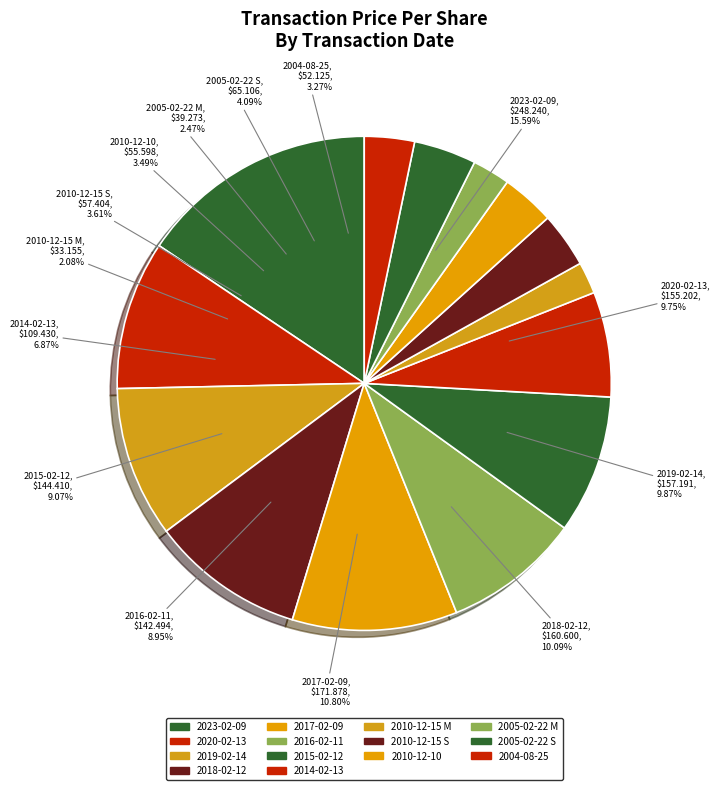

To the nearest percent, what is the difference between the largest and smallest slice percentages?

14%